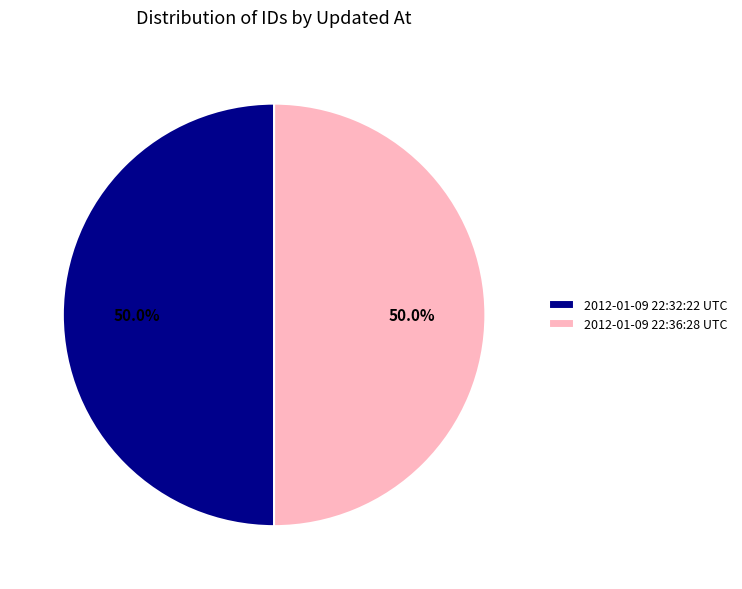

What percentage is NOT represented by 2012-01-09 22:32:22 UTC?

50.0%